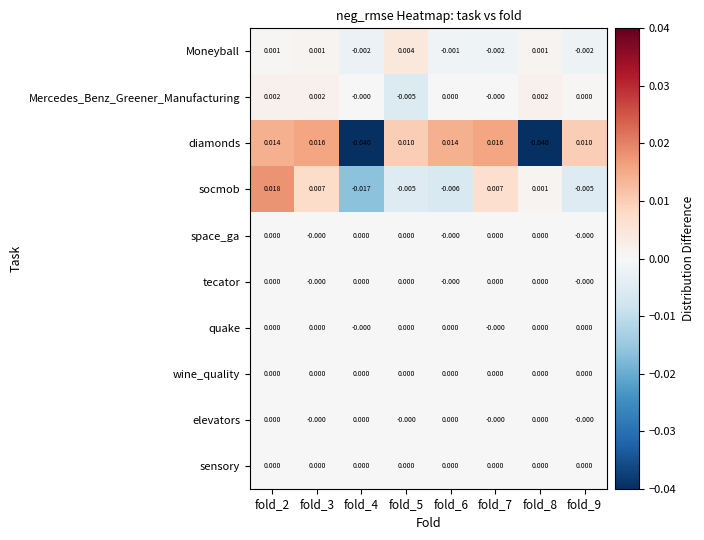

Is the value of socmob at fold_2 greater than the value of elevators at fold_7?

Yes